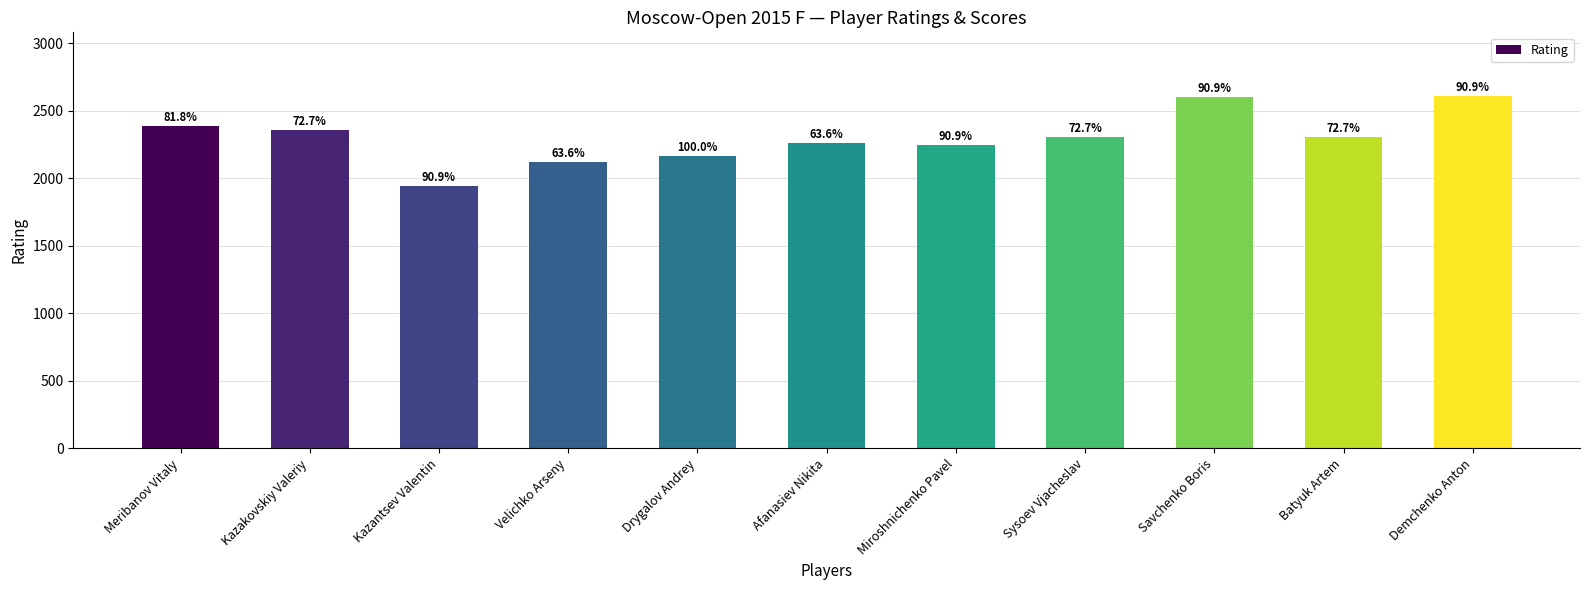

Rank the categories by value from highest to lowest.

Demchenko Anton, Savchenko Boris, Meribanov Vitaly, Kazakovskiy Valeriy, Sysoev Vjacheslav, Batyuk Artem, Afanasiev Nikita, Miroshnichenko Pavel, Drygalov Andrey, Velichko Arseny, Kazantsev Valentin